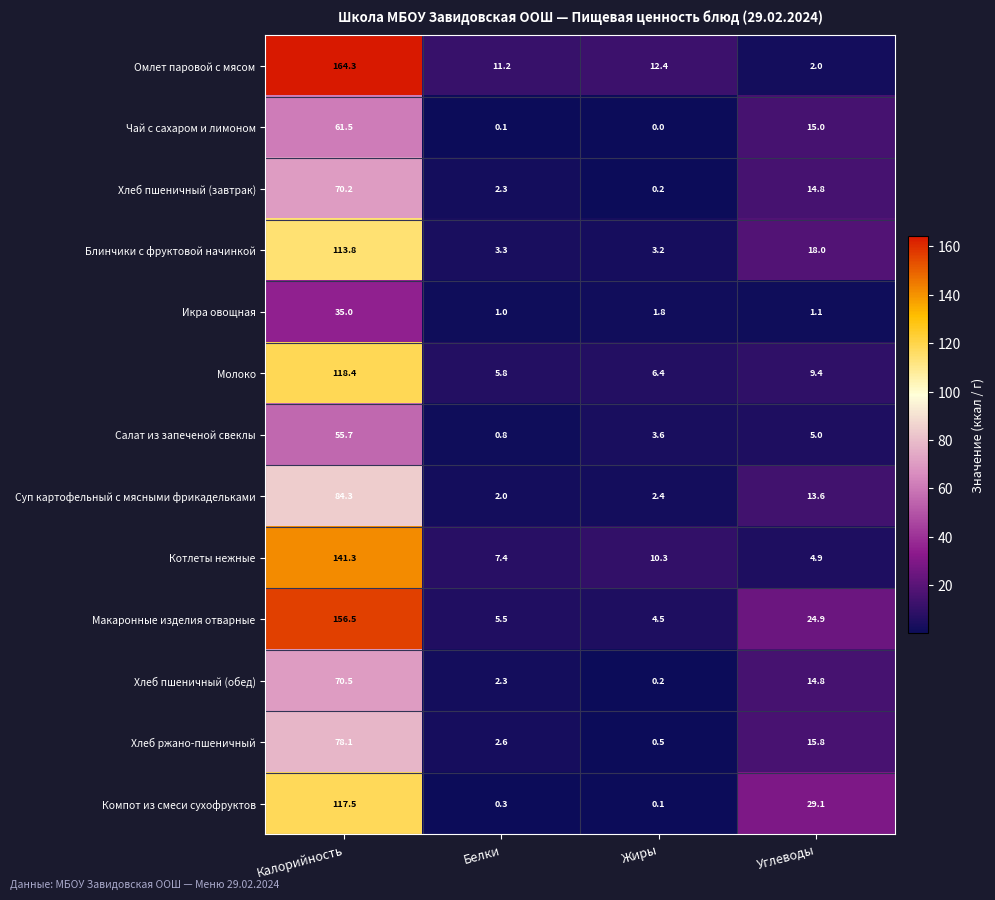

Which series has the largest range (max minus min)?

Омлет паровой с мясом